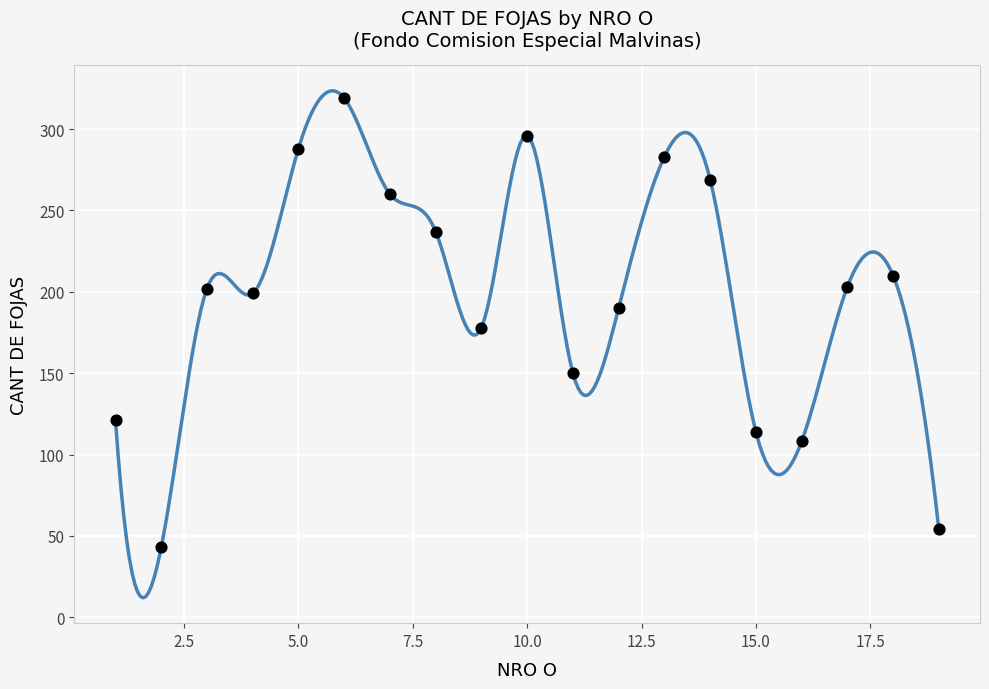

What is the range of X values (max minus min)?

18